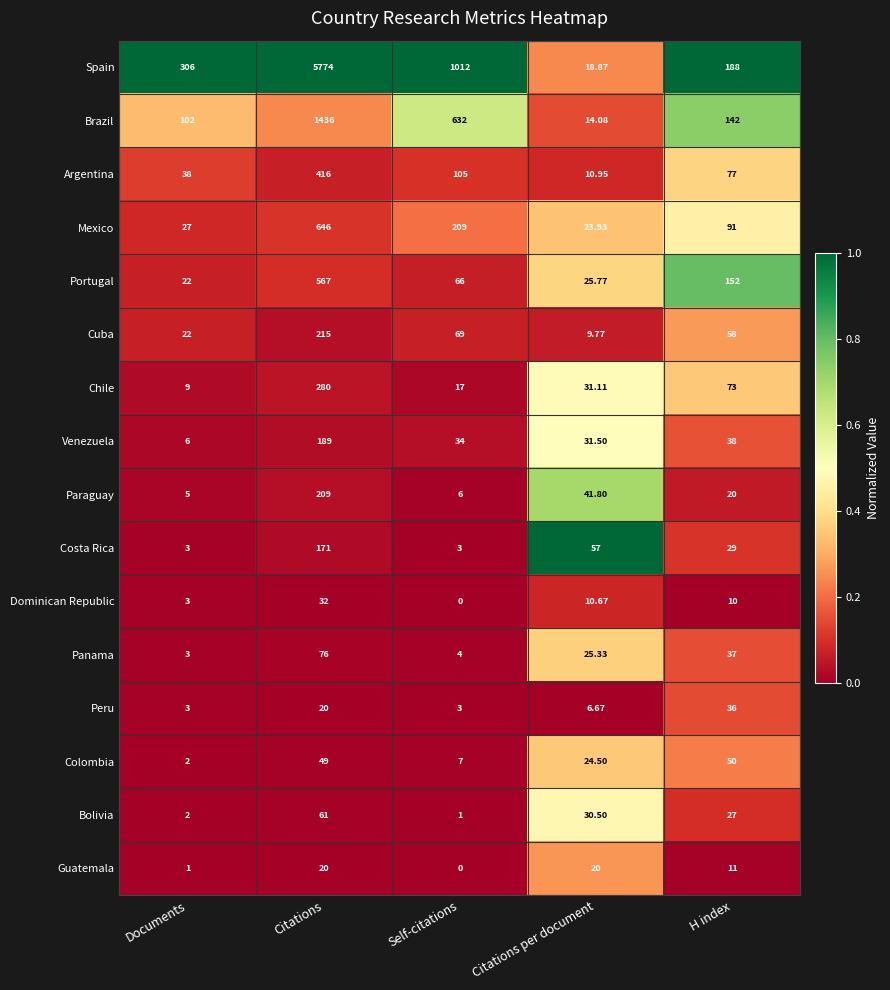

How many series are shown in this chart?

16